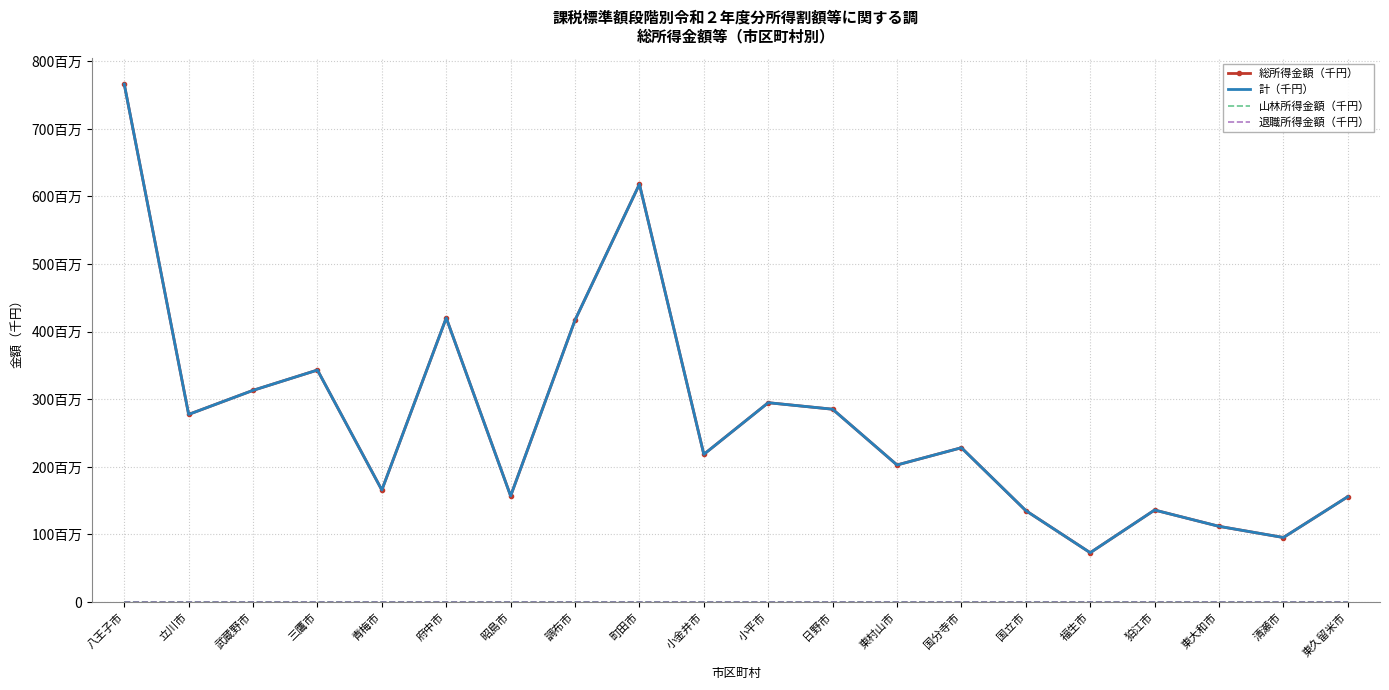

What is the label of the 16th point from the right?

青梅市